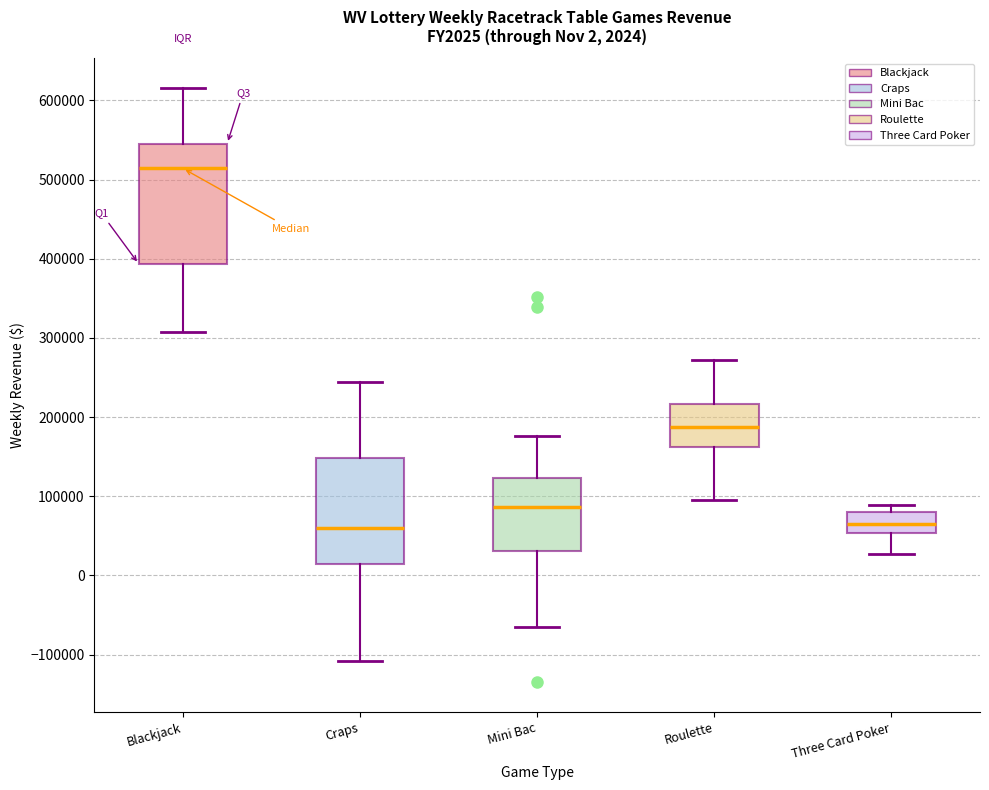

Comparing the boxes themselves (not the whiskers), which one is the tallest?

Blackjack